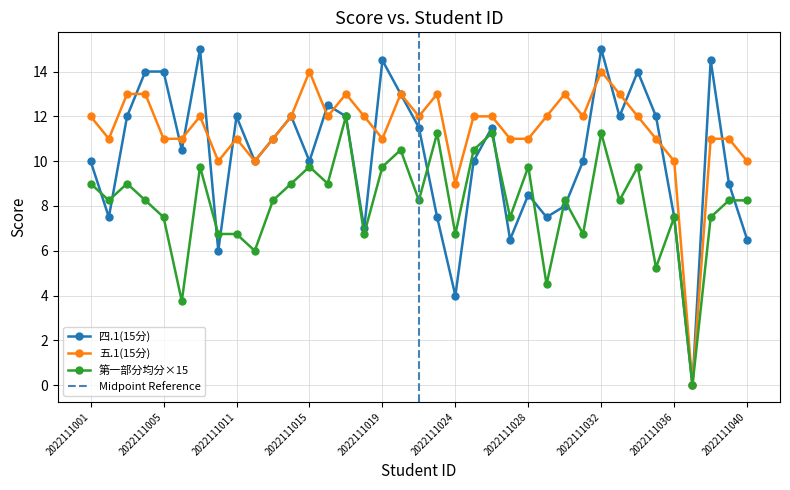

Where is 四.1(15分) nearest to the value 7?

2022111018